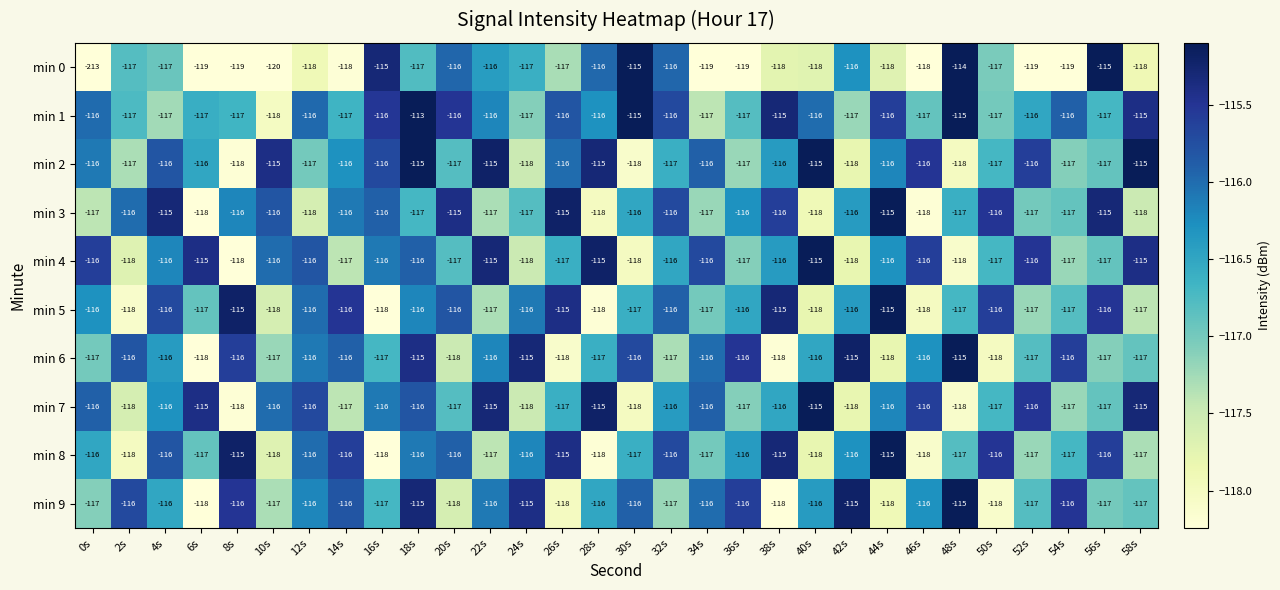

What is the difference between the maximum and second lowest values in the min 9 series?

3